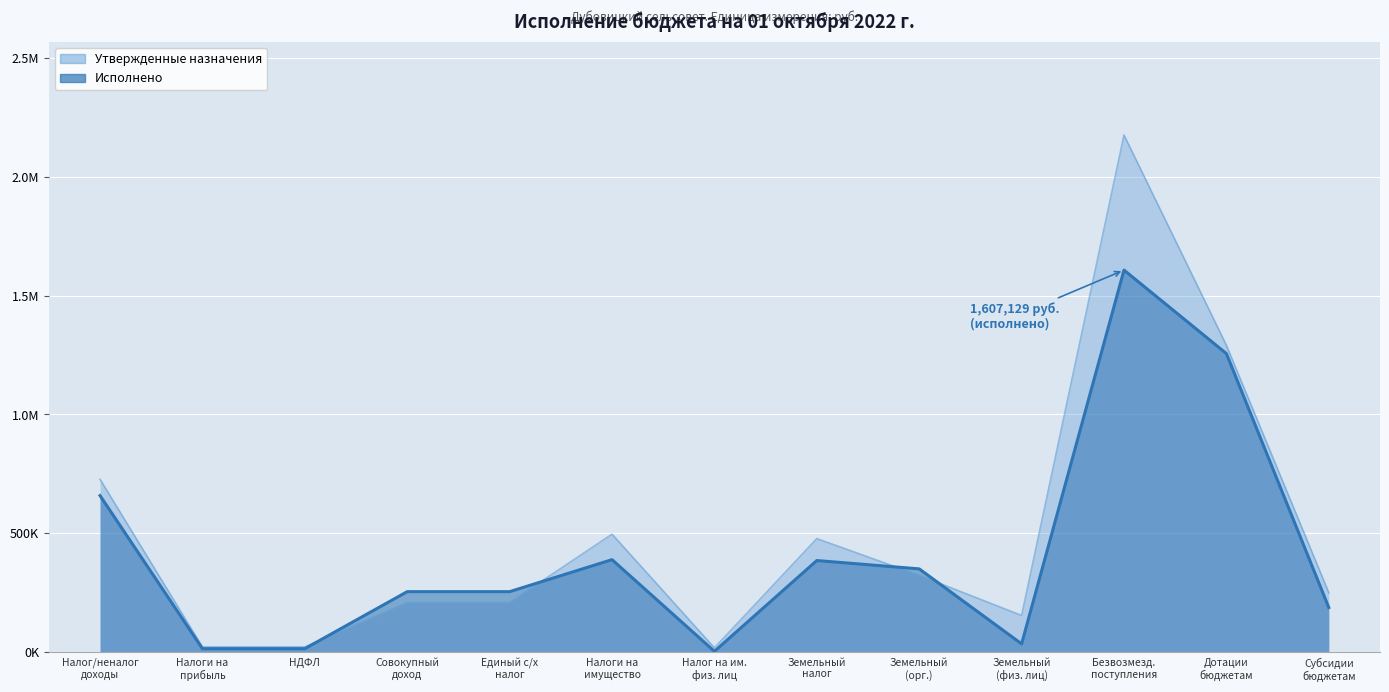

Is it true that Исполнено equals 3665.8 at Налог на им. физ. лиц?

True